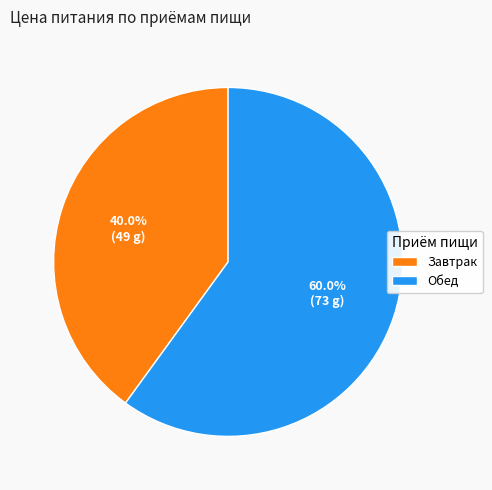

What portion of the pie excludes Завтрак?

60.0%